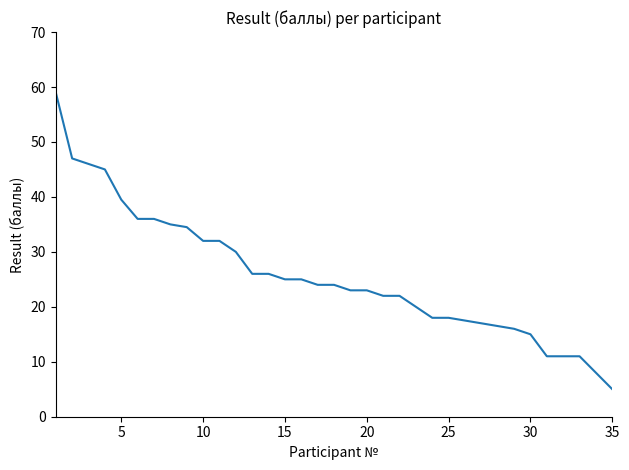

Reading left to right, list all the values displayed in this chart.

59.0	47.0	46.0	45.0	39.5	36.0	36.0	35.0	34.5	32.0	32.0	30.0	26.0	26.0	25.0	25.0	24.0	24.0	23.0	23.0	22.0	22.0	20.0	18.0	18.0	17.5	17.0	16.5	16.0	15.0	11.0	11.0	11.0	8.0	5.0